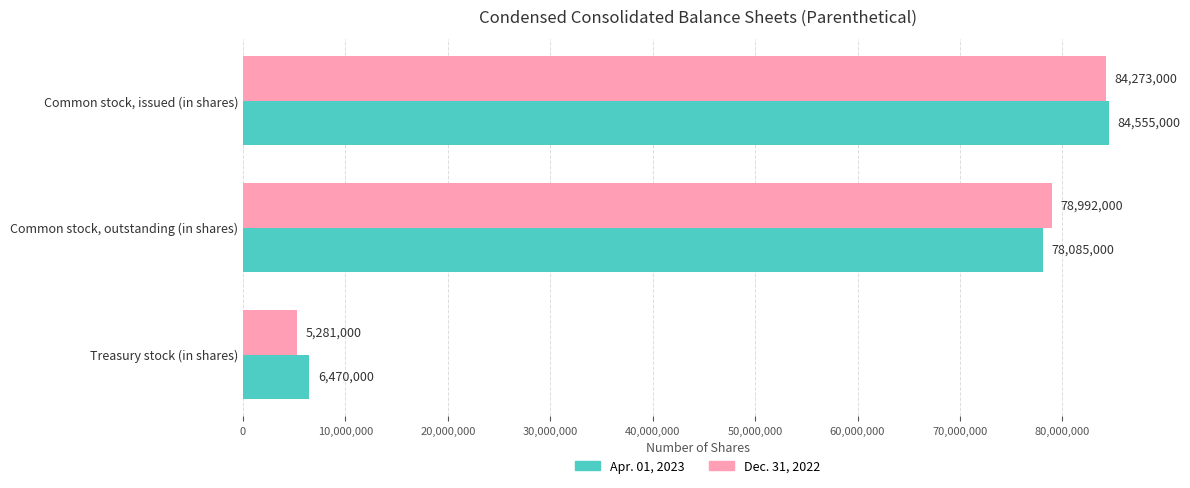

What is the difference between the highest and lowest values at Common stock, outstanding (in shares)?

907000